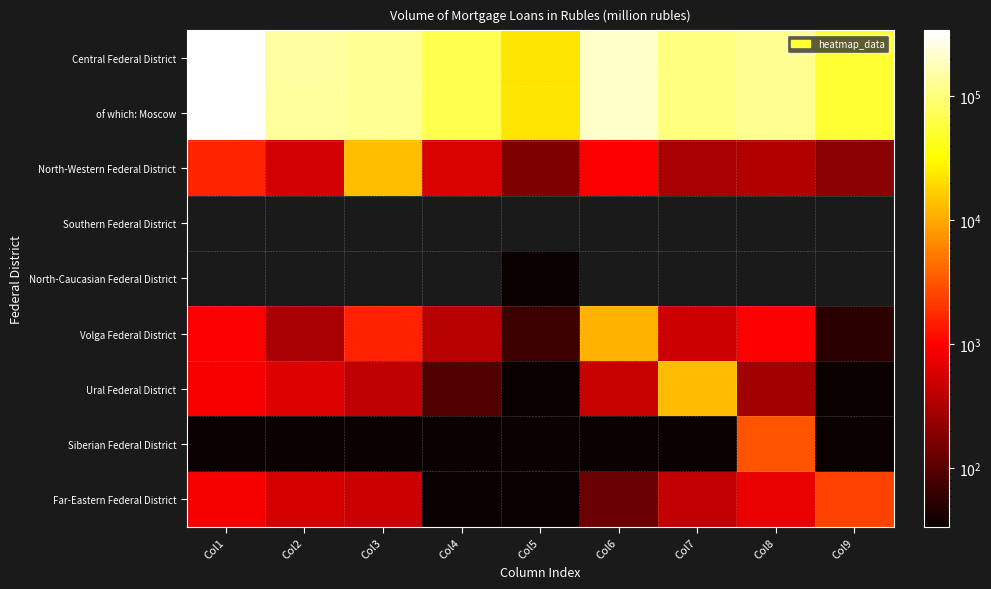

How many categories are shown in the chart?

9